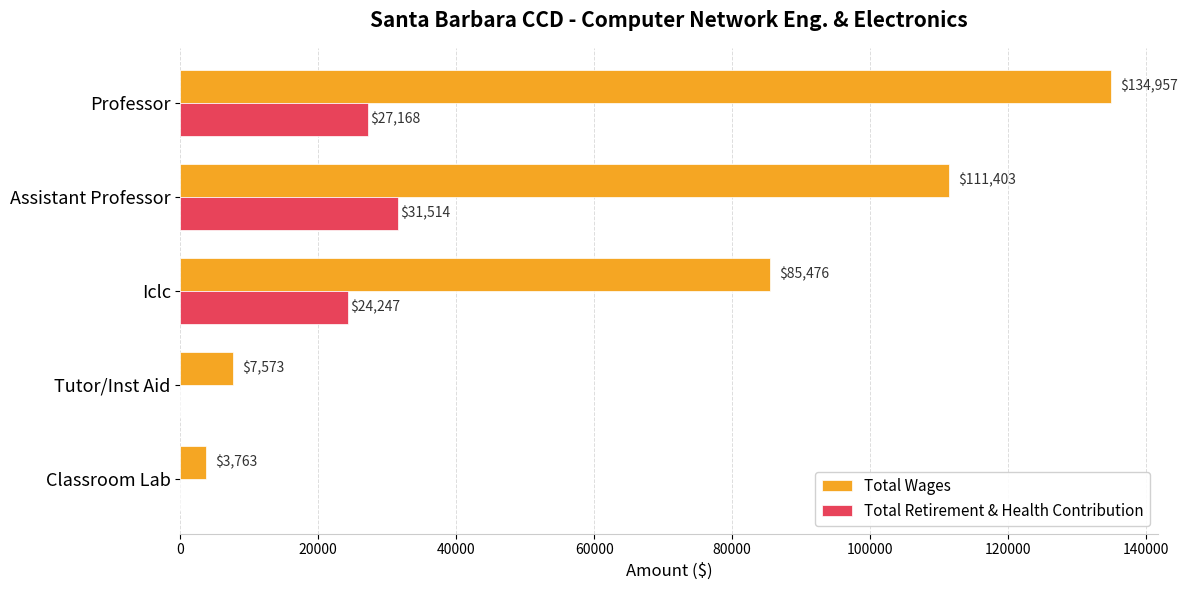

What is the sum of the Total Wages values at Professor and Iclc?

220433